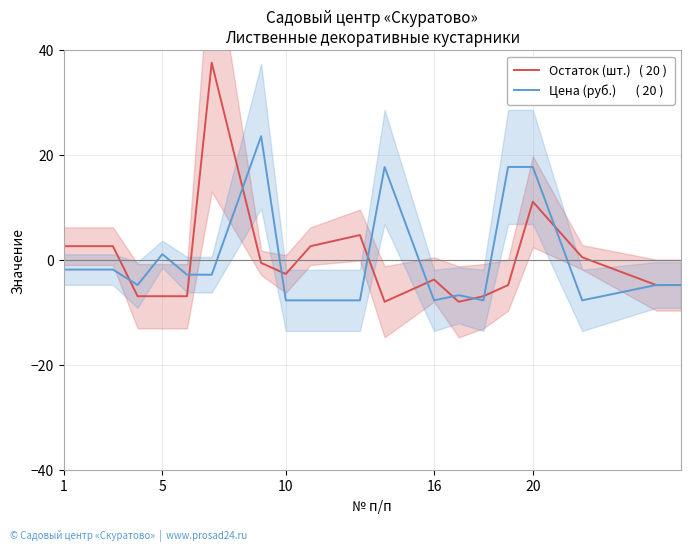

At how many categories does at least one series exceed 9?

5